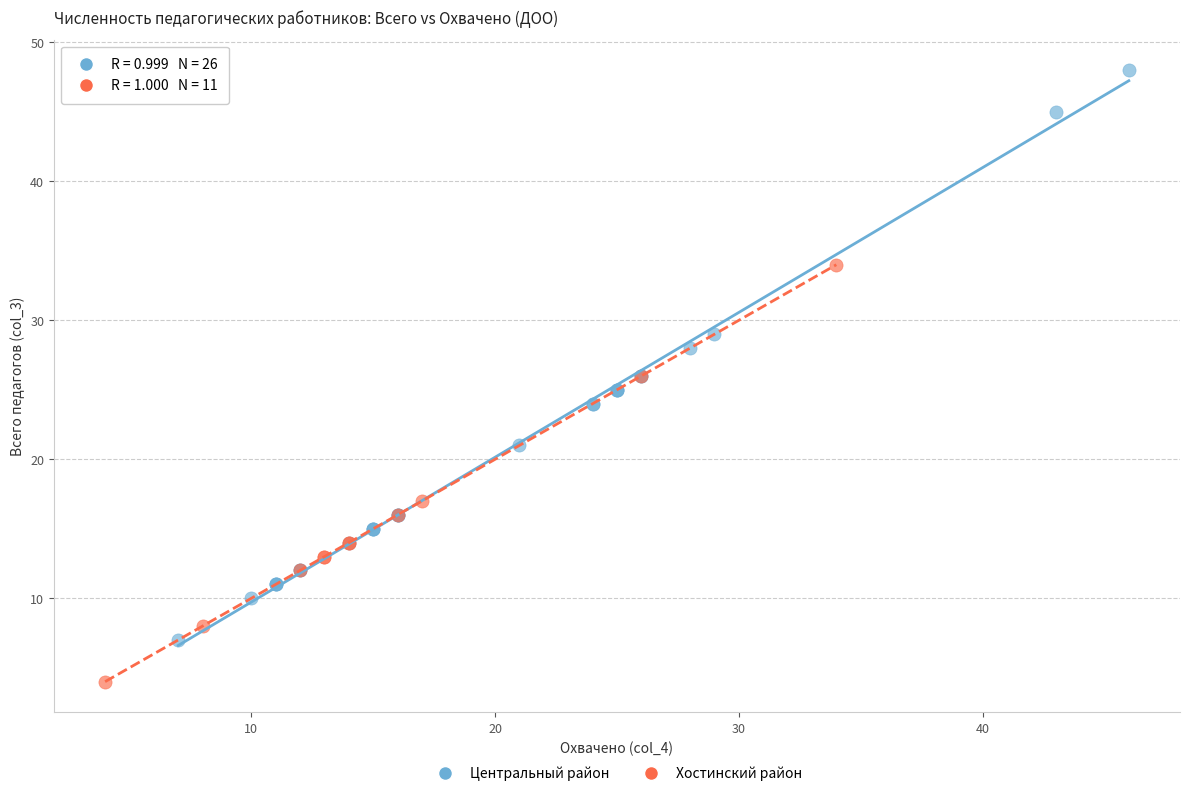

What are all the series names shown in the legend?

Центральный район, Хостинский район